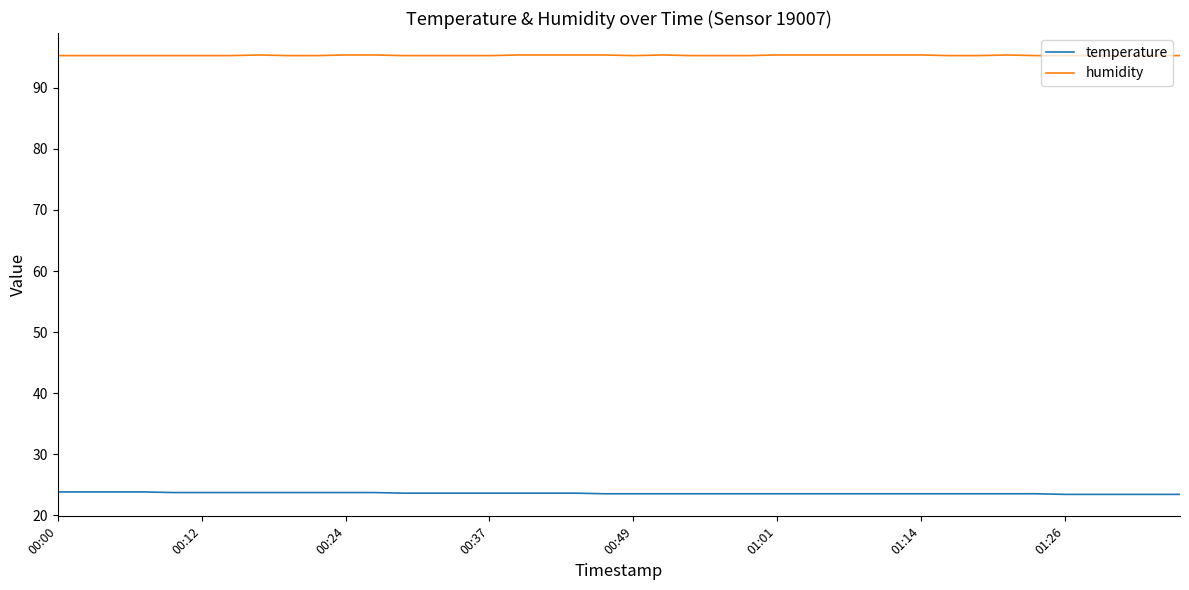

True or false: temperature and humidity cross at least once.

False